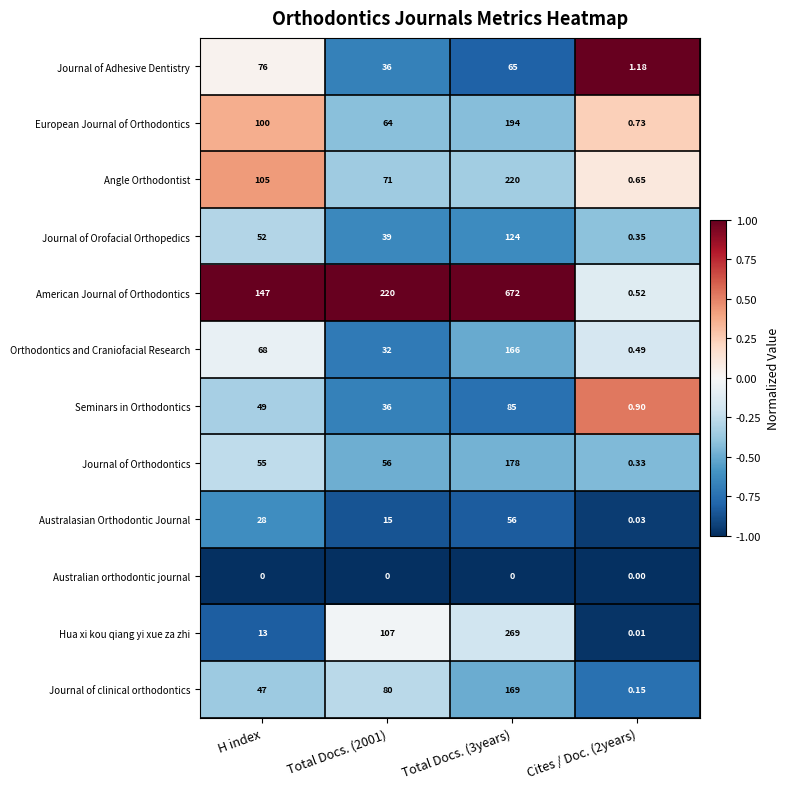

Where does the Journal of Adhesive Dentistry series first go above 65?

H index